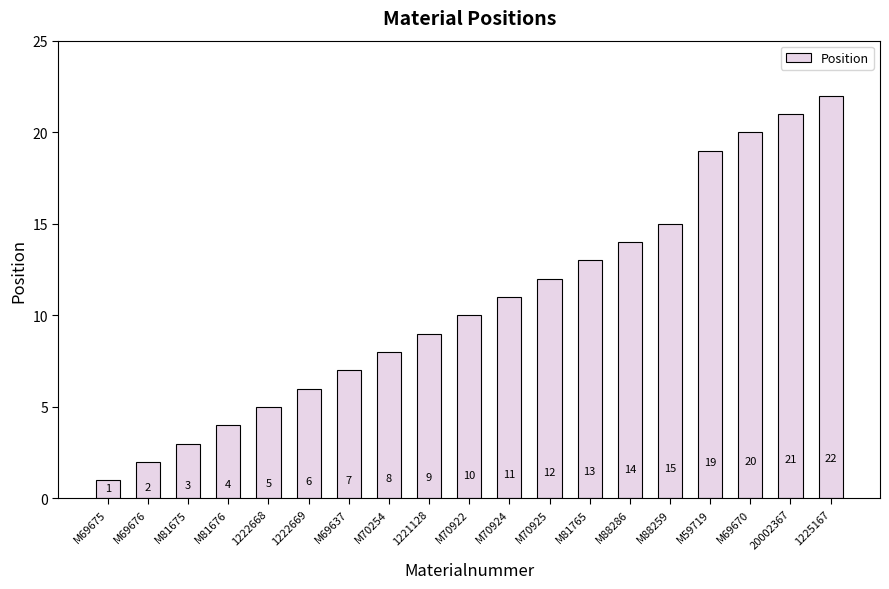

What is the ratio of the value at 1221128 to the value at M88286?

0.6